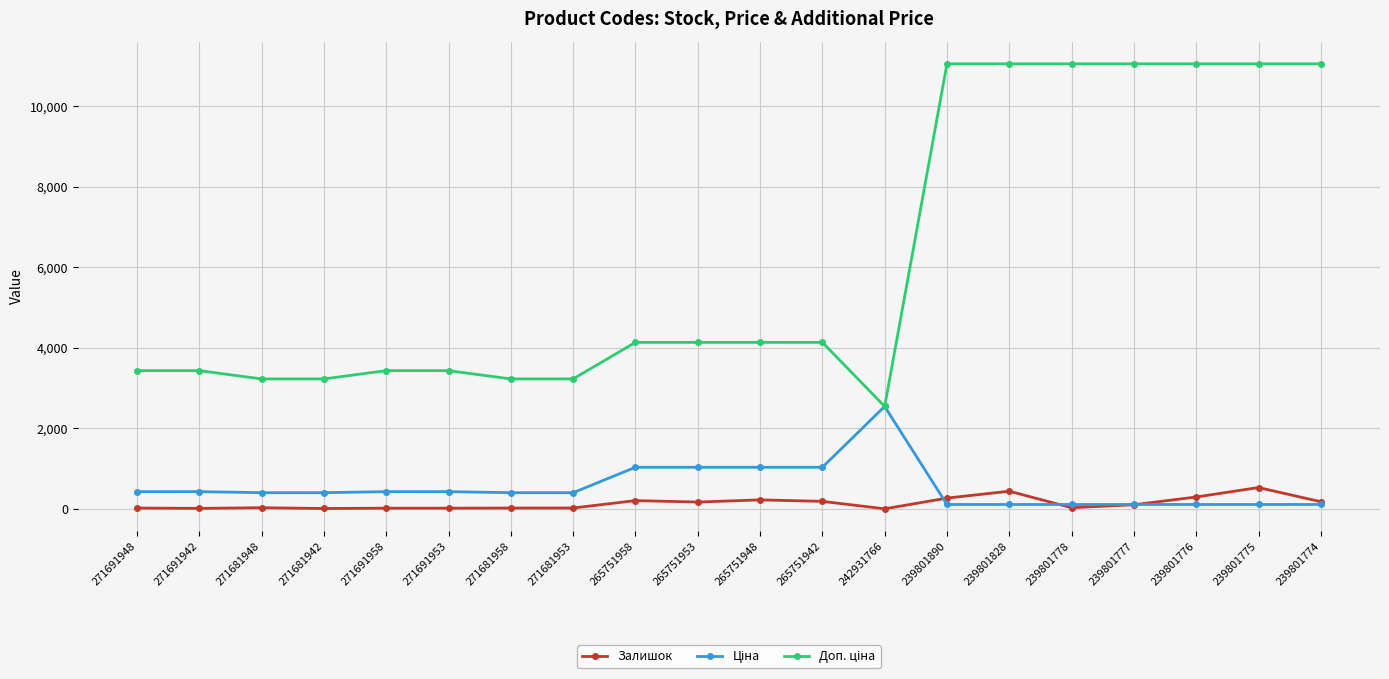

At how many categories does at least one series exceed 8369?

7